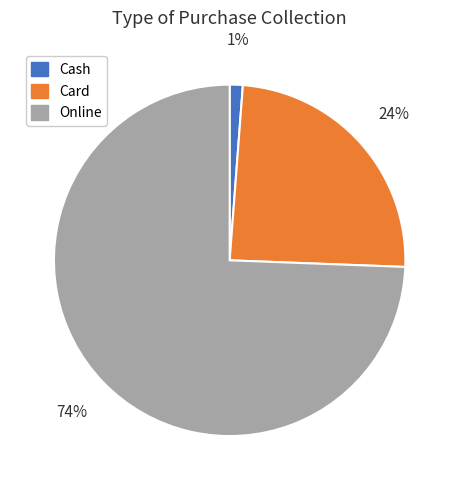

Does Online account for over 50% of the chart?

Yes